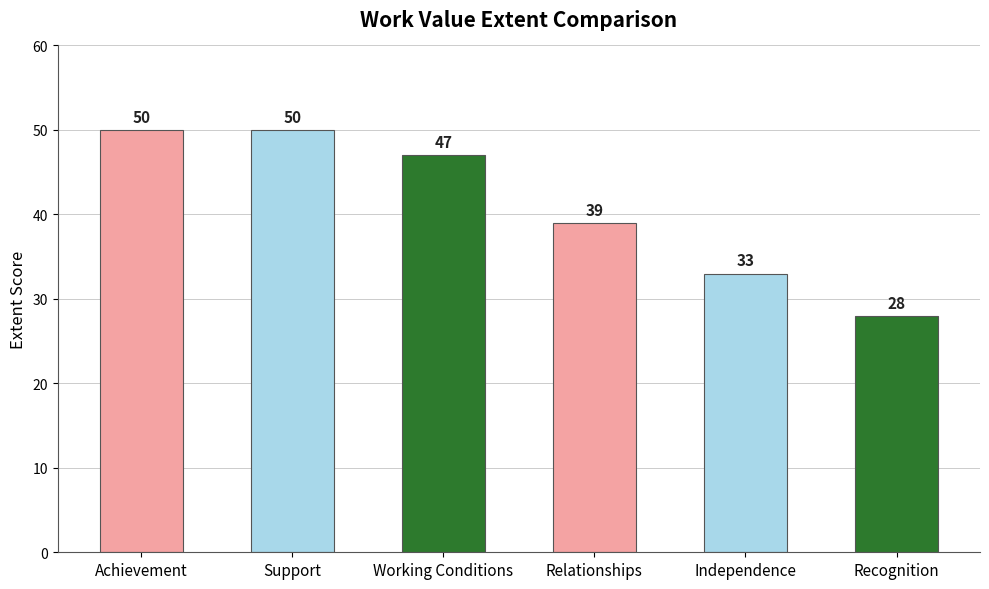

How many values are below 47?

3